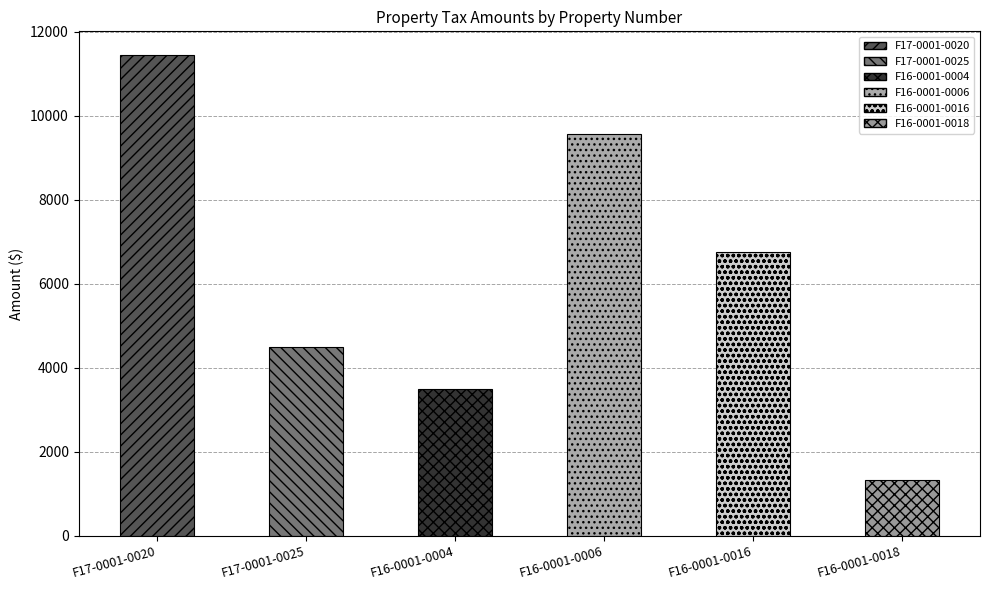

What is the ratio of the value at F16-0001-0016 to the value at F16-0001-0006?

0.7